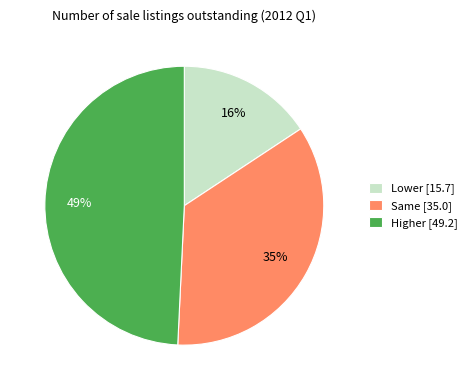

Count the number of slices in the pie.

3